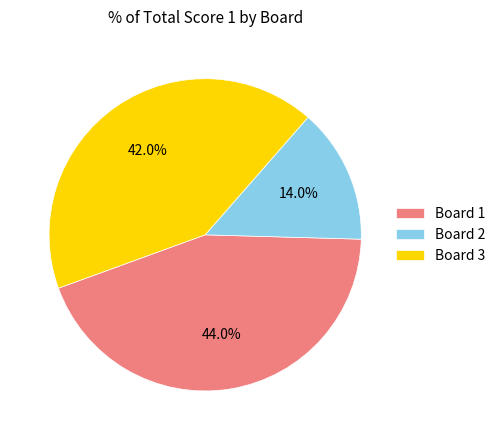

The Board 1 slice represents 58% of the pie. True or false?

False